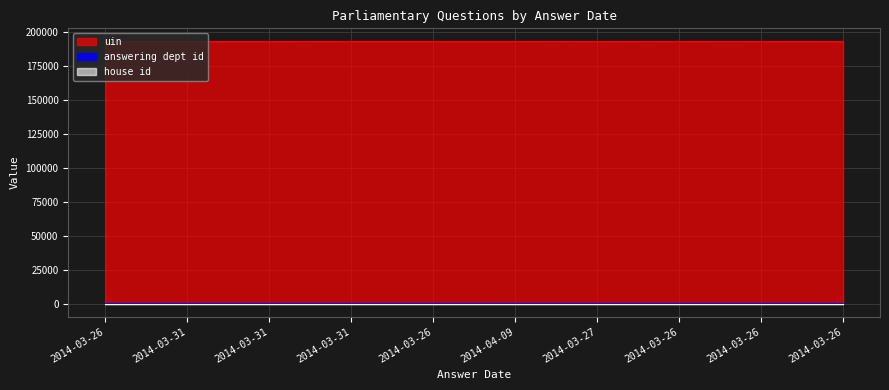

True or false: uin and answering dept id intersect in this chart.

False